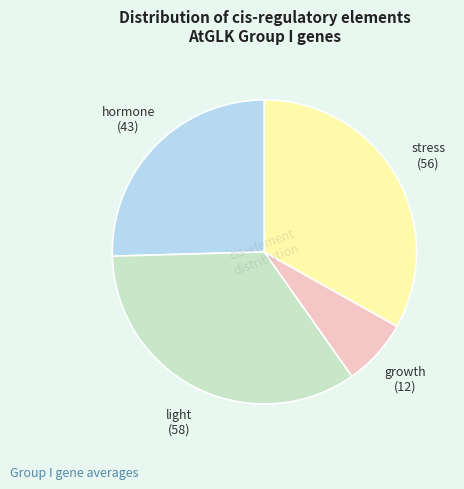

Rank the categories by value from lowest to highest.

growth, hormone, stress, light